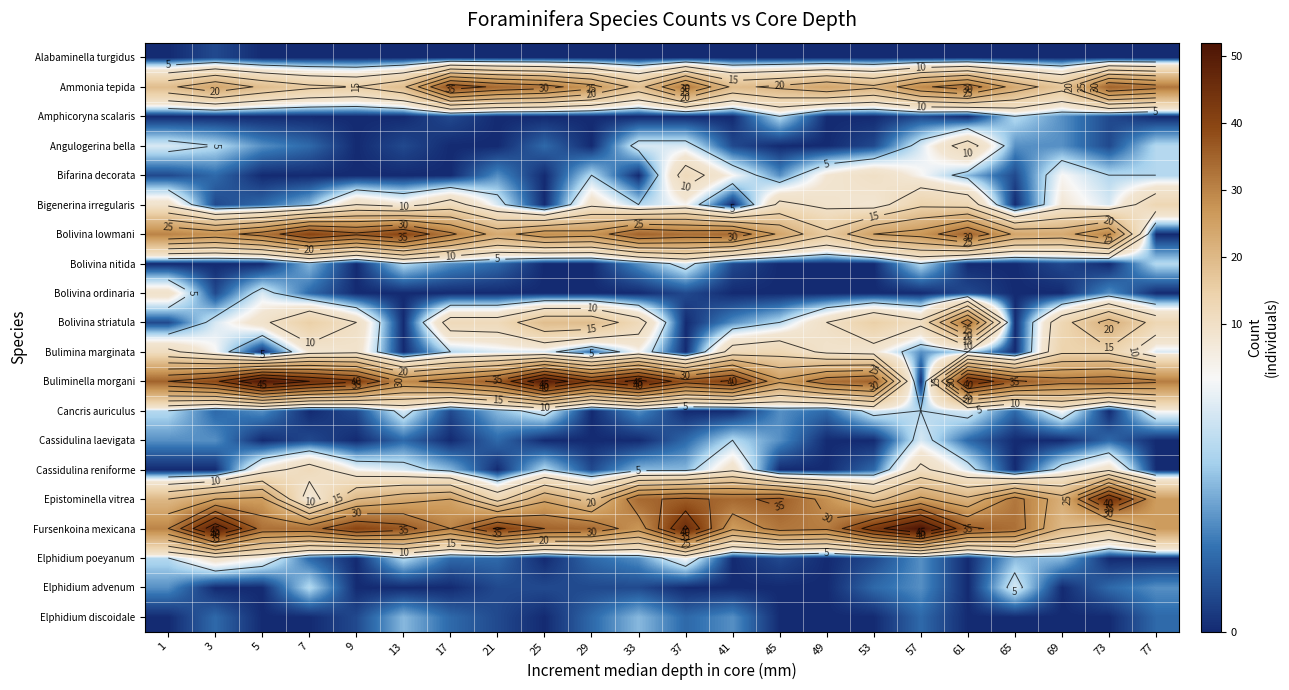

What is the difference between the second highest and minimum values in the Bolivina striatula series?

22